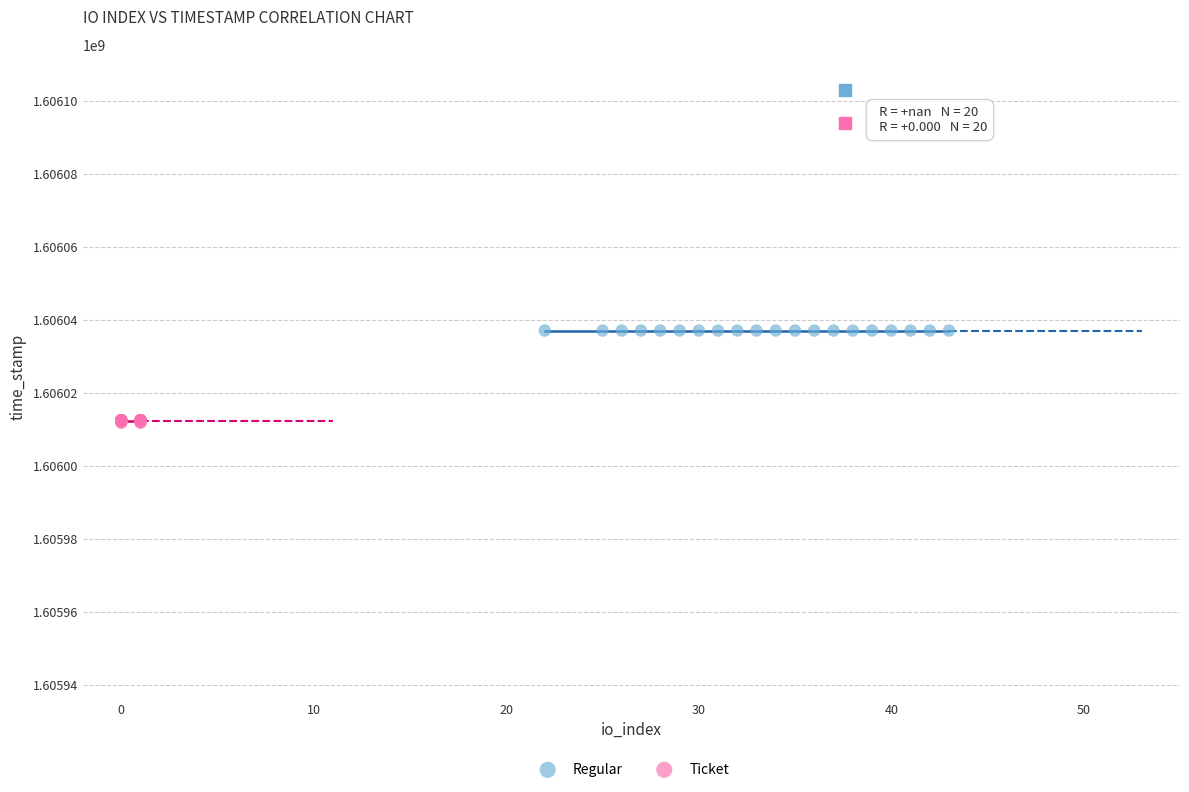

Which series contains the lowest Y value?

Ticket